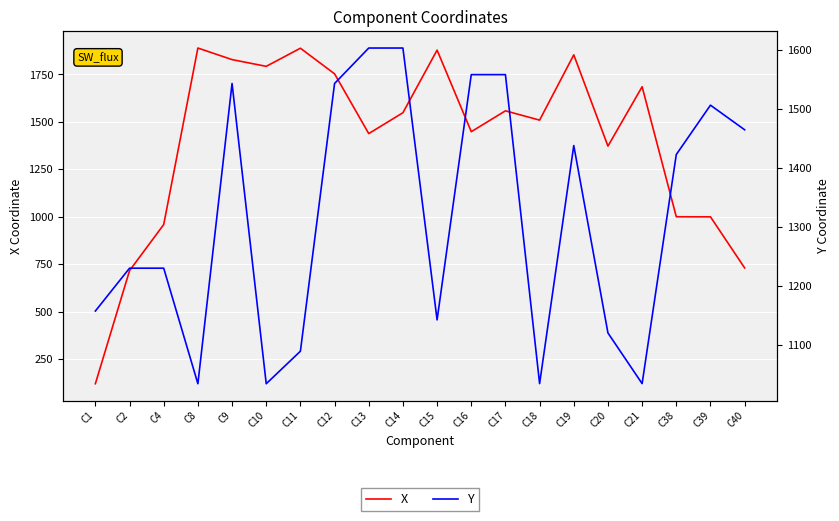

Reading left to right, transcribe all the data shown in this chart.

X: 120.0	716.0	959.0	1889.3	1828.3	1792.8	1888.3	1753.3	1438.3	1548.3	1878.3	1448.3	1558.3	1509.3	1853.3	1372.3	1685.3	1000.0	999.6	730.3
Y: 1157.5	1230.0	1230.0	1034.5	1542.5	1034.5	1089.5	1542.5	1602.5	1602.5	1142.5	1557.5	1557.5	1034.7	1437.5	1120.4	1034.7	1422.3	1505.8	1464.2